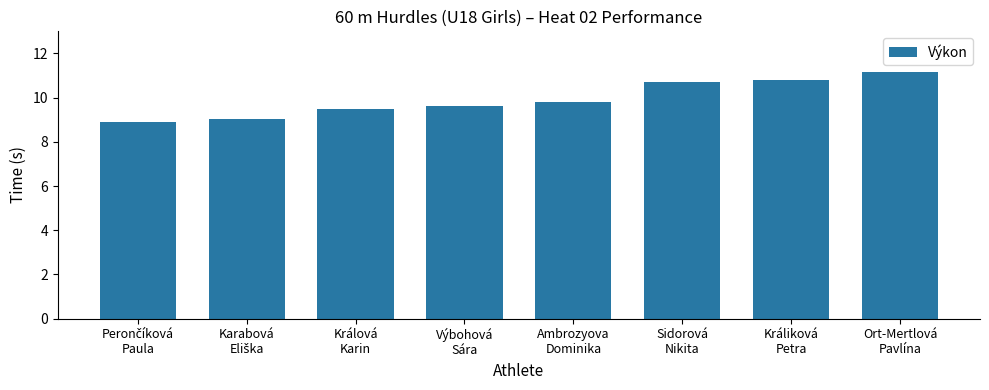

Where is the data nearest to the value 10?

Ambrozyova
Dominika